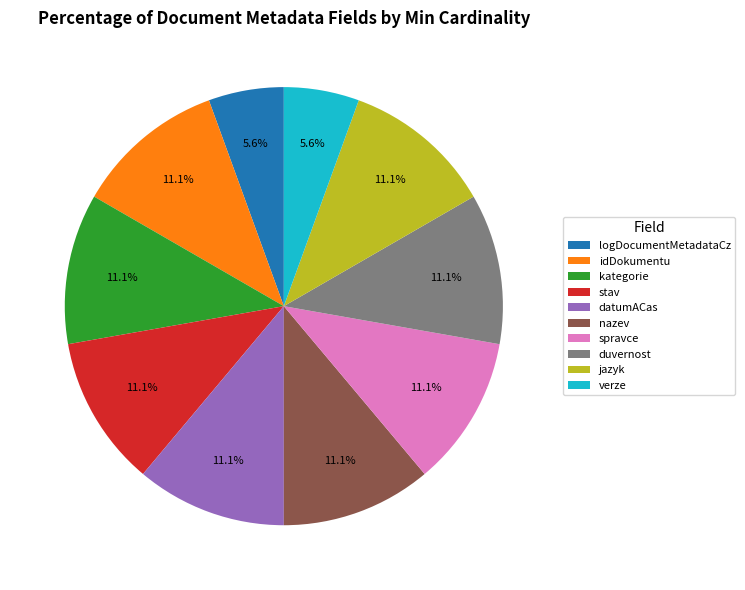

How many segments does this pie chart have?

10